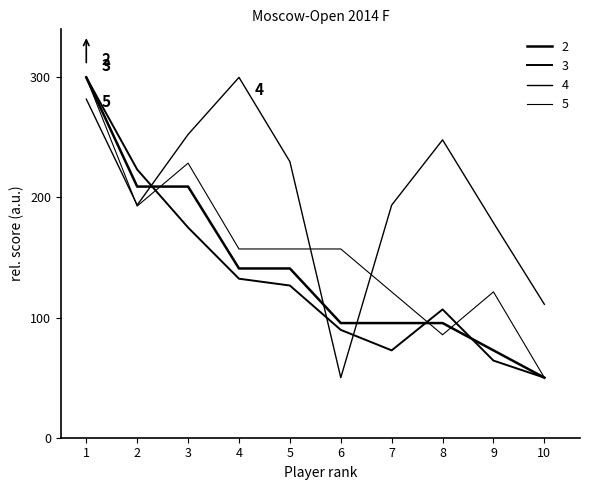

How many lines are shown in the chart?

4